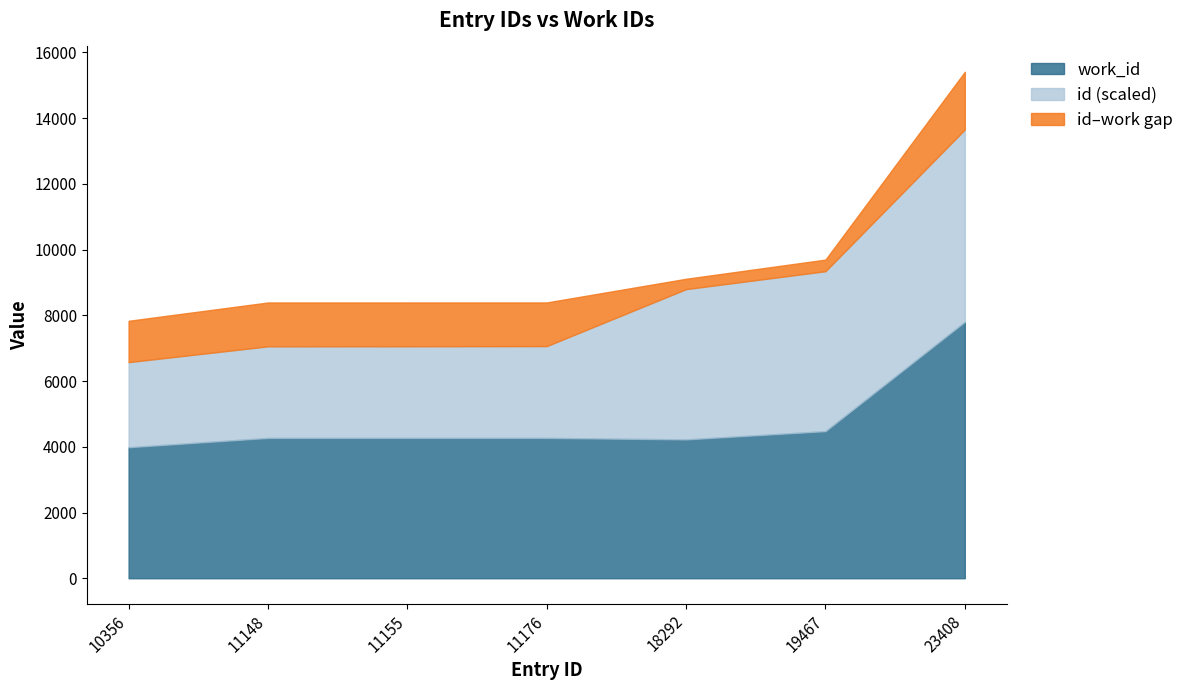

At which category is the sum across all series the highest?

23408